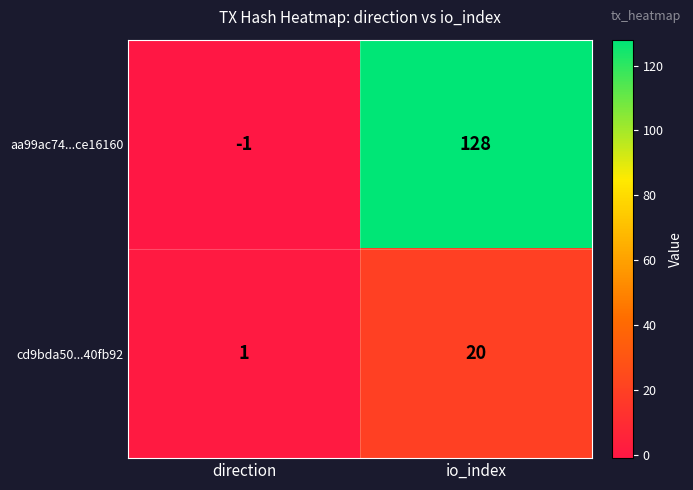

What is the total value across all series at io_index?

148